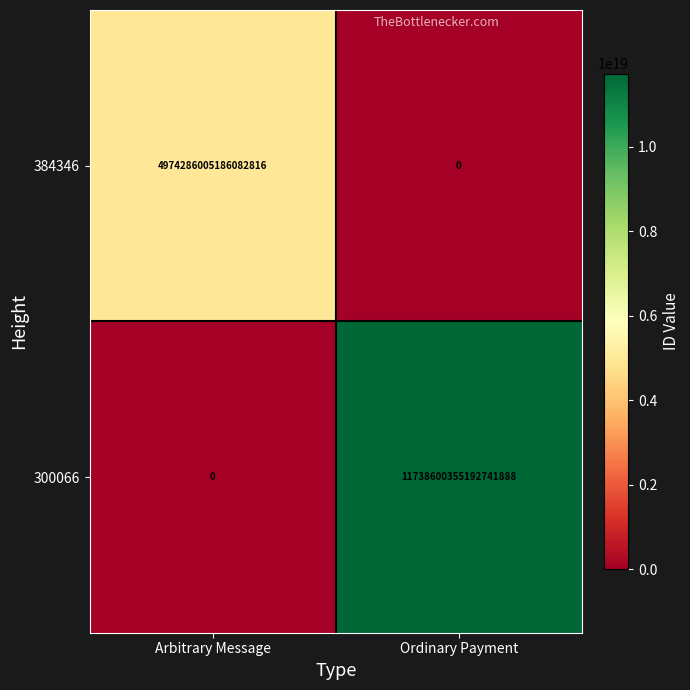

At which category is the sum across all series the highest?

Ordinary Payment